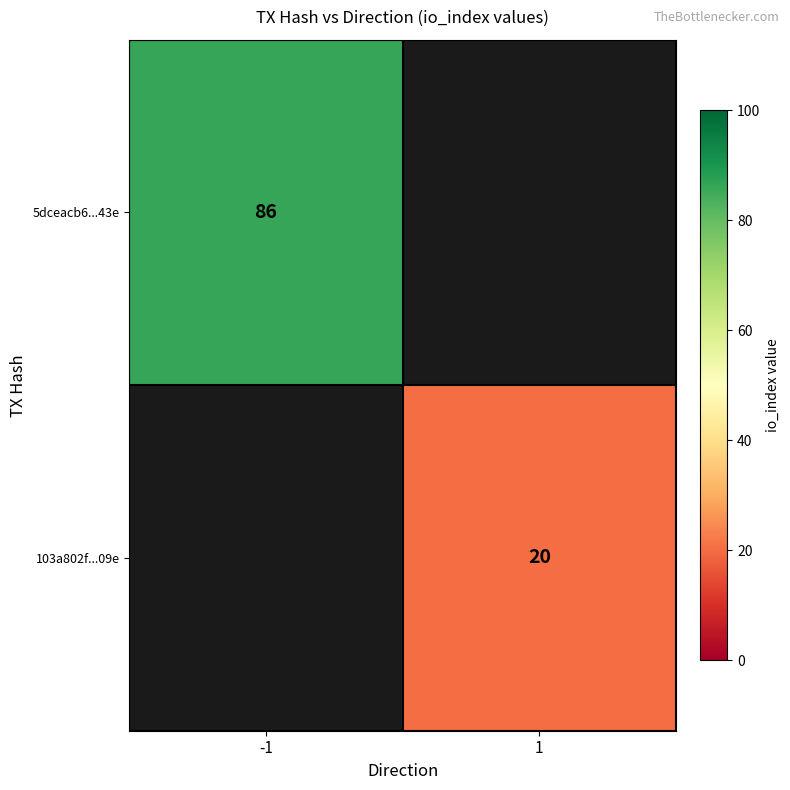

The value of 5dceacb6...43e at -1 is 145. True or false?

False